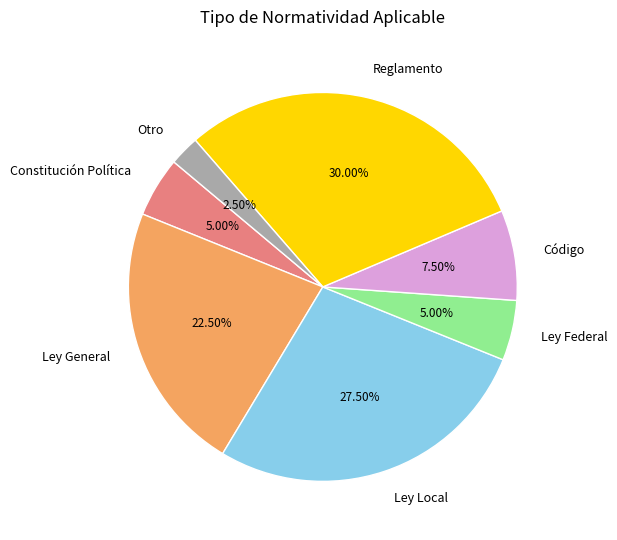

Which has a higher value, Reglamento or Constitución Política?

Reglamento